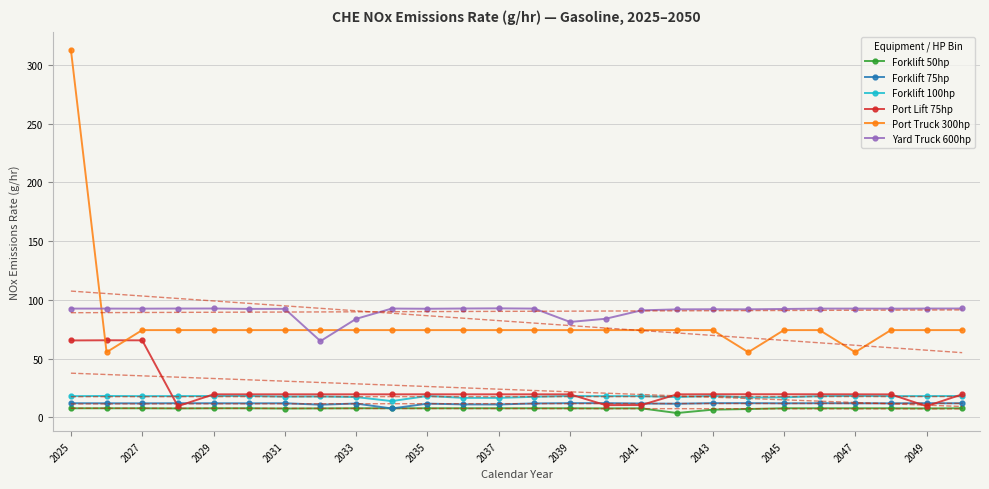

What is the maximum value for Forklift 75hp?

12.0